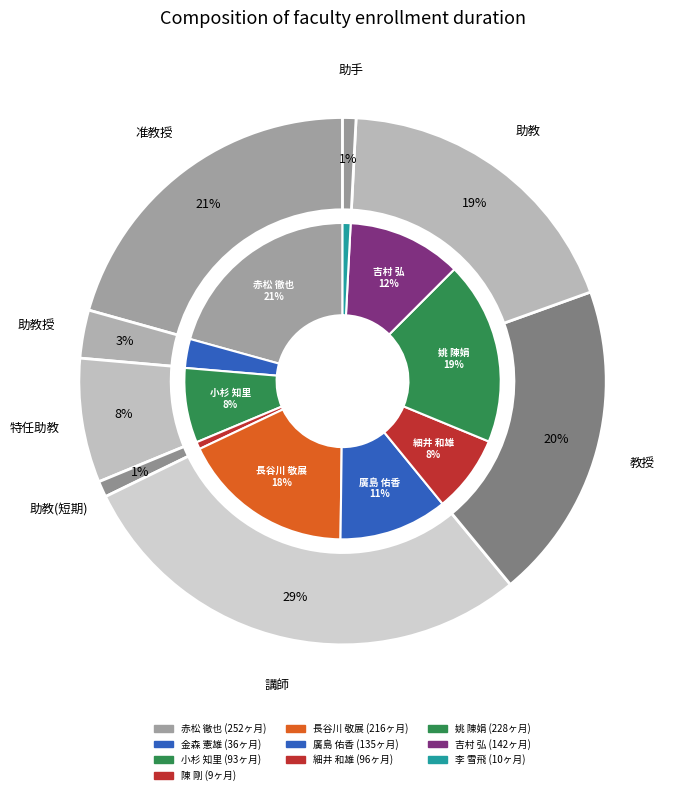

Rank the categories by value from highest to lowest.

赤松 徹也, 姚 陳娟, 長谷川 敬展, 吉村 弘, 廣島 佑香, 細井 和雄, 小杉 知里, 金森 憲雄, 李 雪飛, 陳 剛